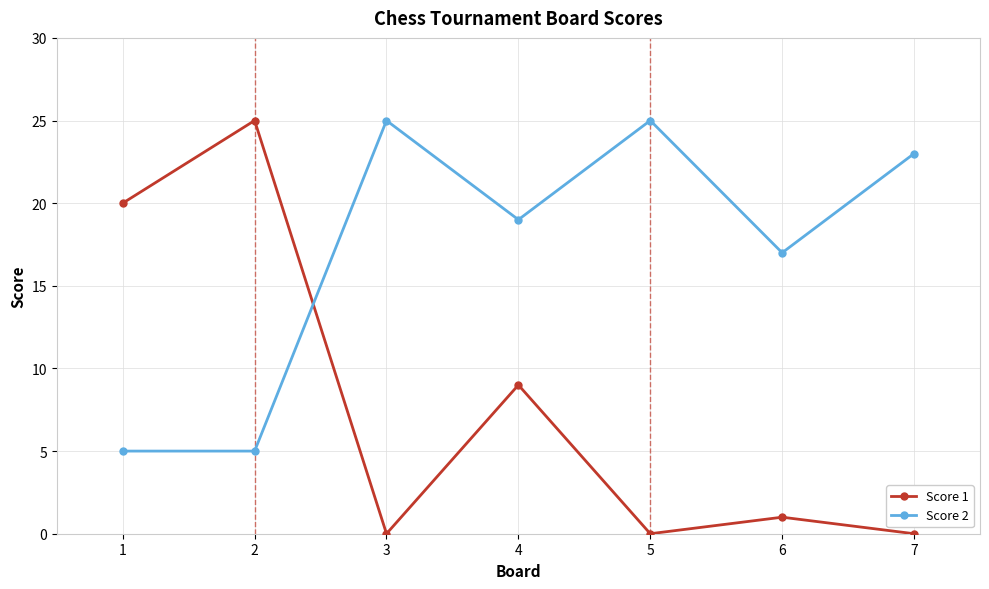

Where is the first local maximum for Score 1?

2